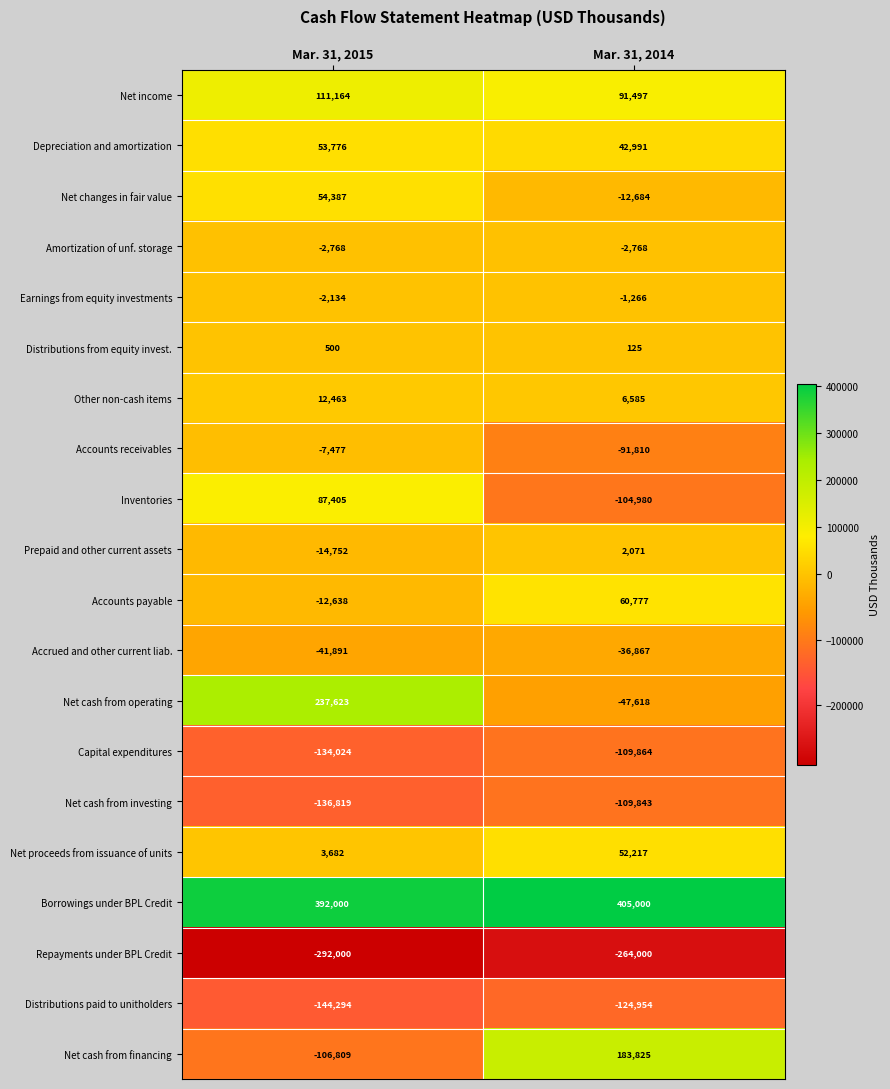

Which series has the largest range (max minus min)?

Net cash from financing